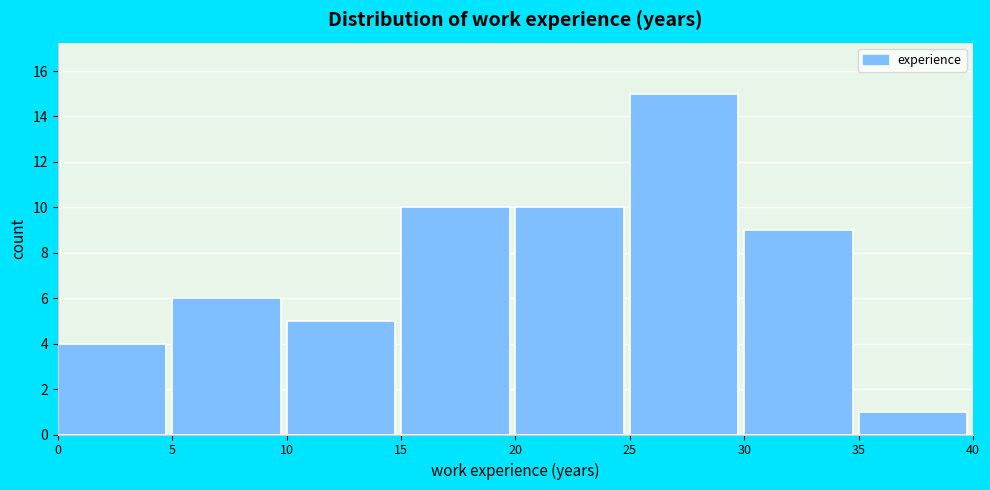

Reading left to right, list every bar in this chart as the range it spans on the x-axis followed by its height. The values are not printed on the chart, so give them approximately, as read against the axis.

0 to 5: 4
5 to 10: 6
10 to 15: 5
15 to 20: 10
20 to 25: 10
25 to 30: 15
30 to 35: 9
35 to 40: 1